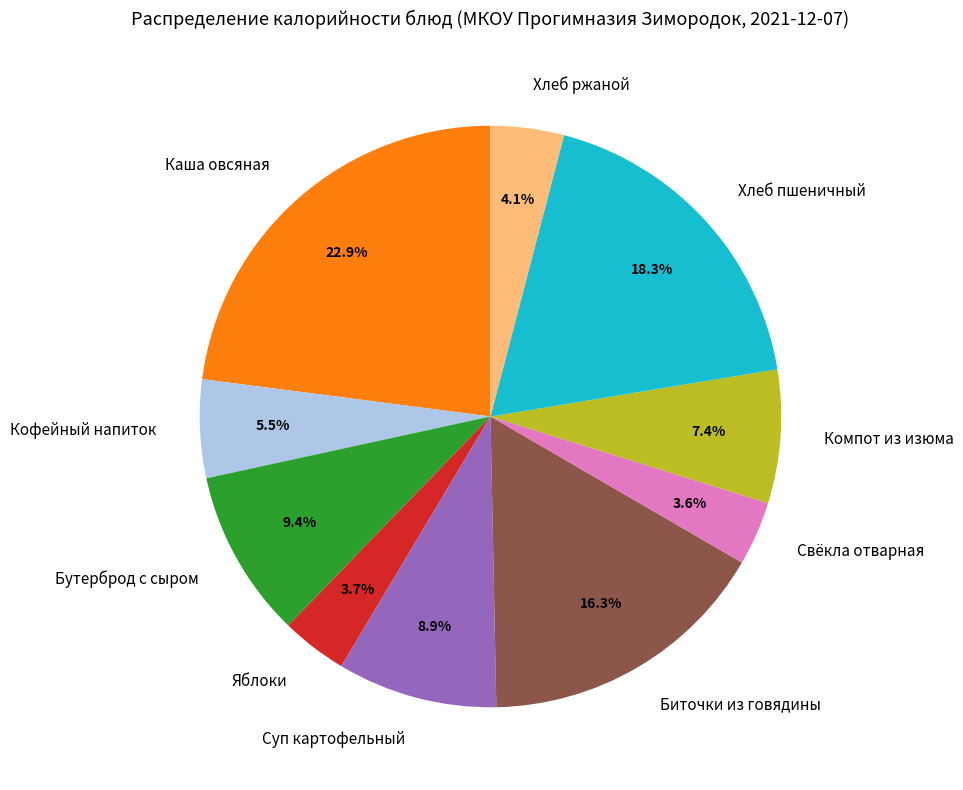

To the nearest percent, what portion does Биточки из говядины represent?

16%